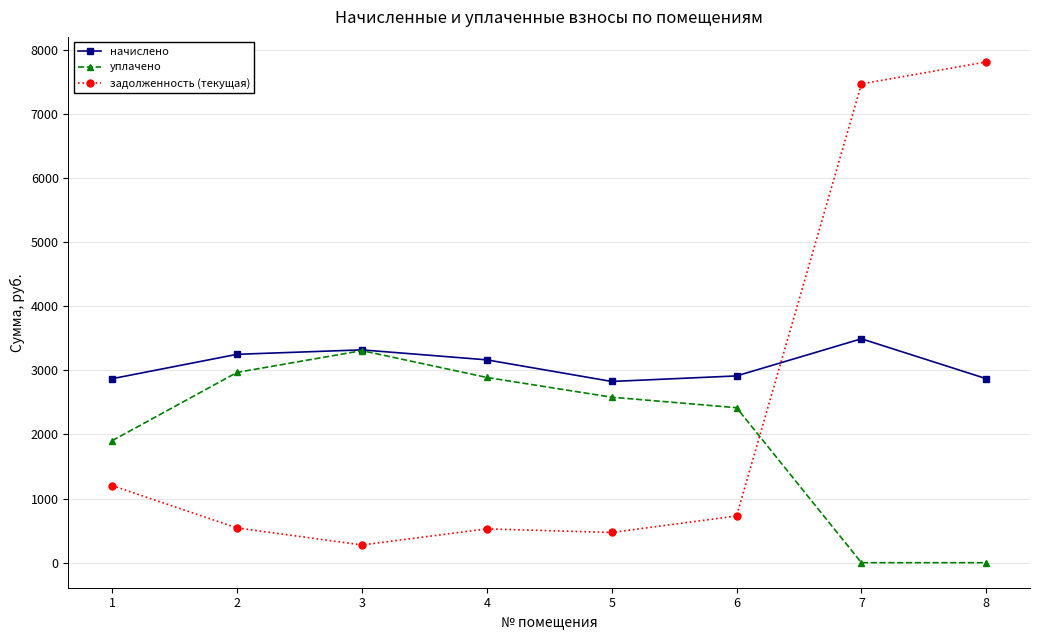

Which series has the widest spread of values?

задолженность (текущая)